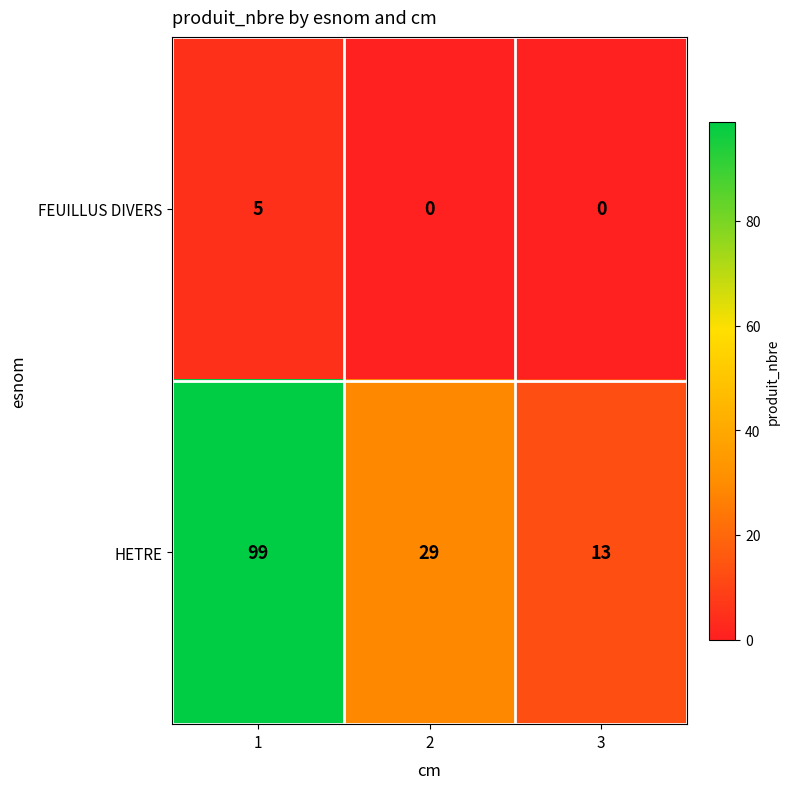

Count the FEUILLUS DIVERS values in the range 0 to 5.

3